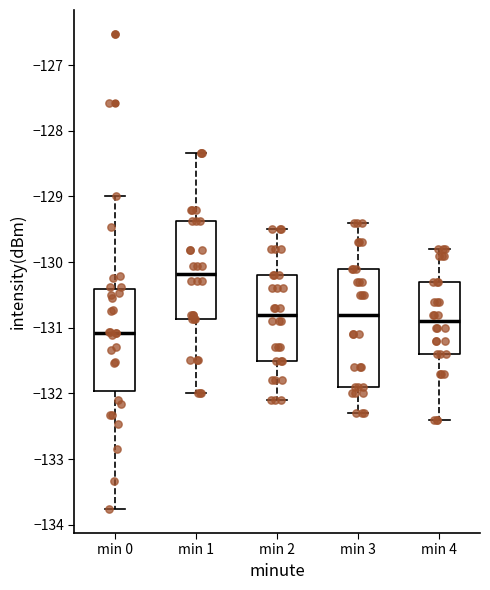

Reading left to right, transcribe this box plot: for each box, give where its median line is, the range the box spans, and where its two whiskers end, as read against the y-axis. The values are not printed on the chart, so give them approximately, as read against the axis.

min 0: median -131.1, box -132.0 to -130.4, whiskers -133.8 to -129.0
min 1: median -130.2, box -130.9 to -129.4, whiskers -132.0 to -128.3
min 2: median -130.8, box -131.5 to -130.2, whiskers -132.1 to -129.5
min 3: median -130.8, box -131.9 to -130.1, whiskers -132.3 to -129.4
min 4: median -130.9, box -131.4 to -130.3, whiskers -132.4 to -129.8